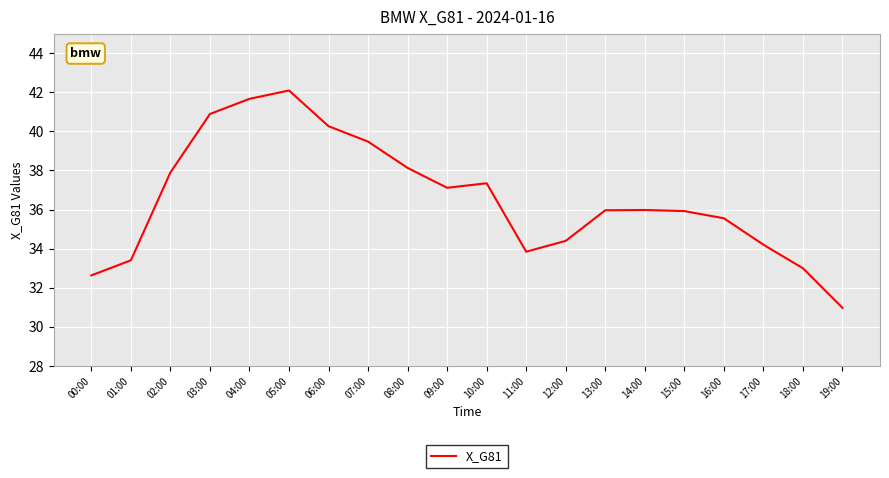

What is the smallest value displayed?

31.0